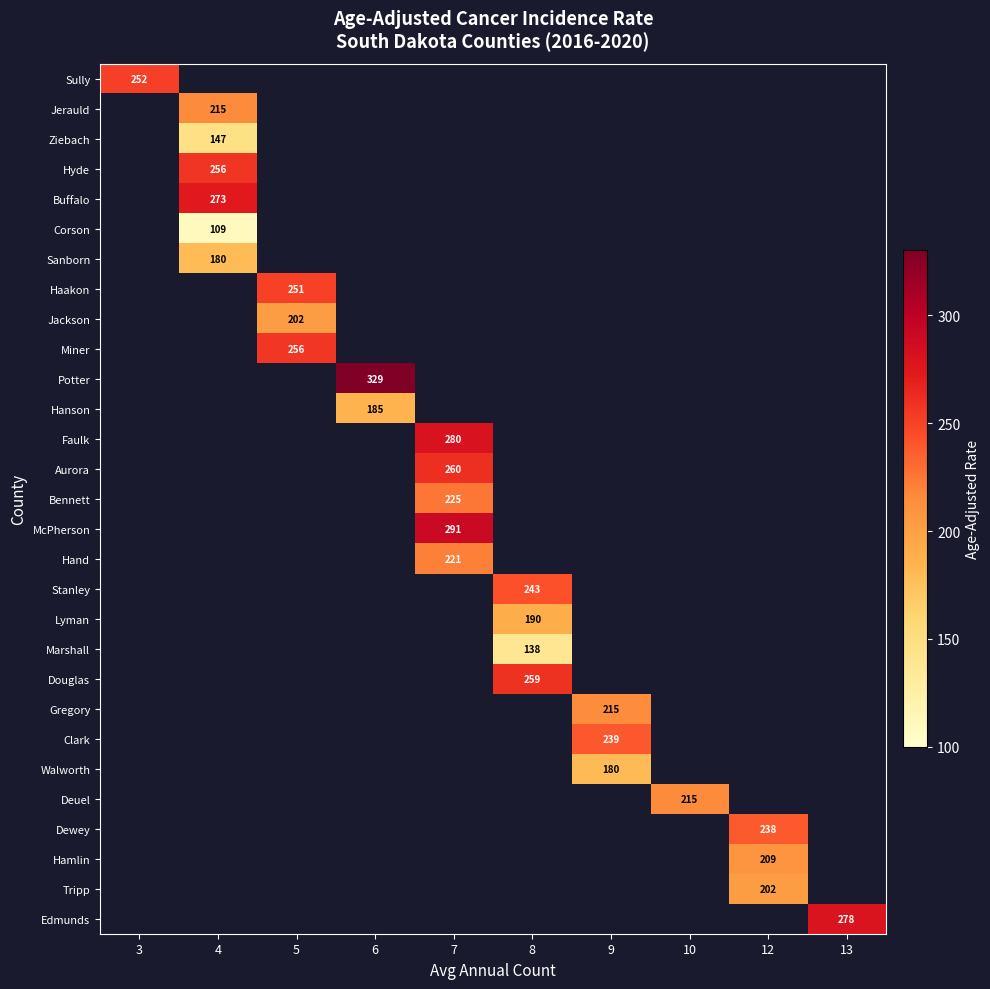

At which category does the chart reach its minimum across all series?

4